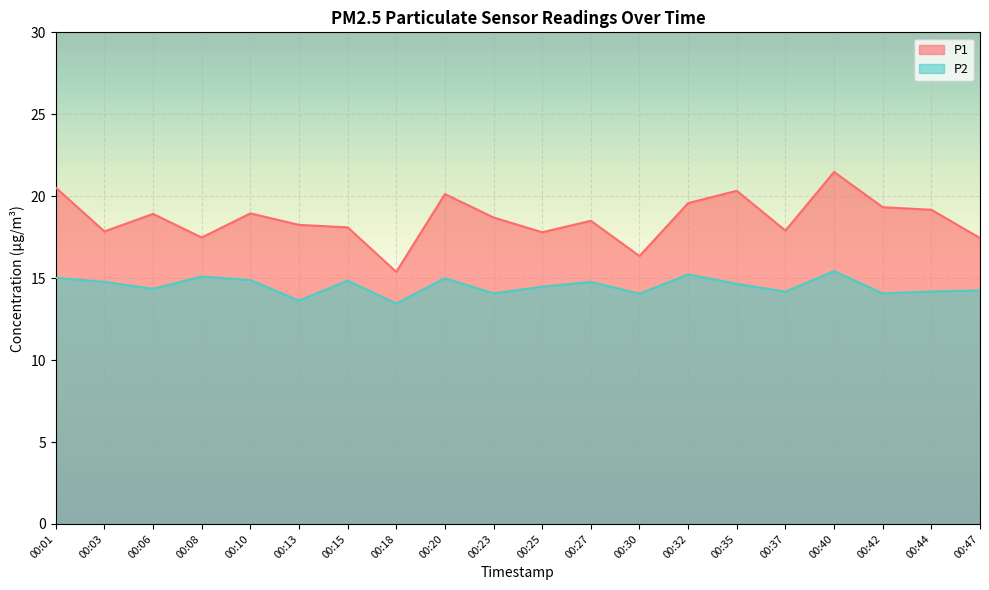

Rank the categories by P1 value from highest to lowest.

00:40, 00:01, 00:35, 00:20, 00:32, 00:42, 00:44, 00:10, 00:06, 00:23, 00:27, 00:13, 00:15, 00:37, 00:03, 00:25, 00:08, 00:47, 00:30, 00:18